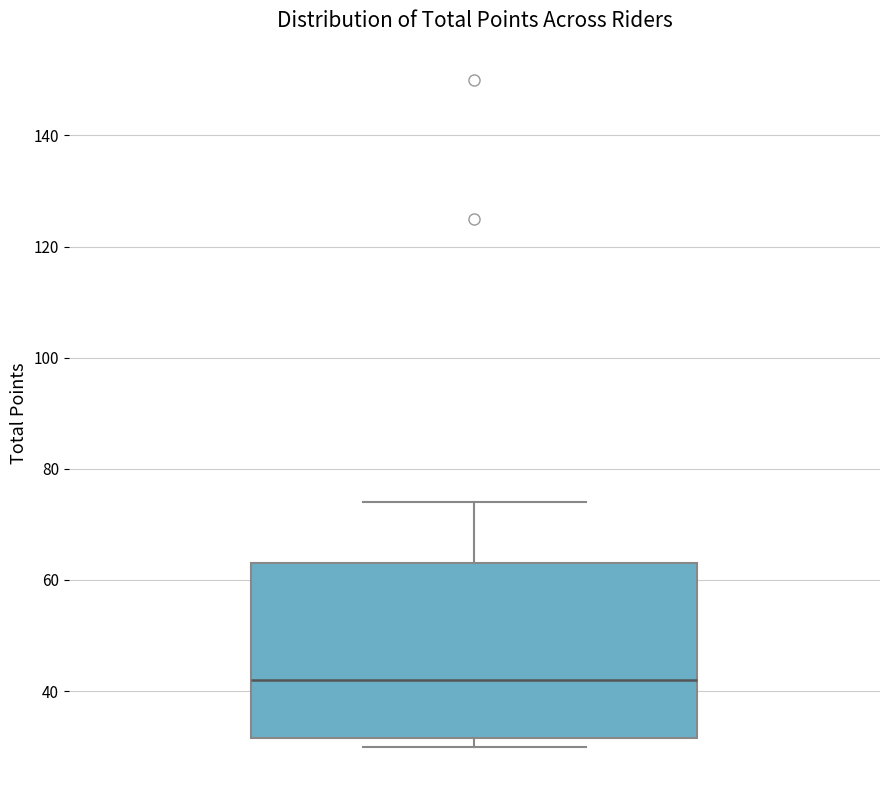

Read this box plot against the y-axis: the position of the median line, the range covered by the box, and the ends of both whiskers. The values are not printed on the chart, so give them approximately, as read against the axis.

median 42, box 32 to 64, whiskers 30 to 74